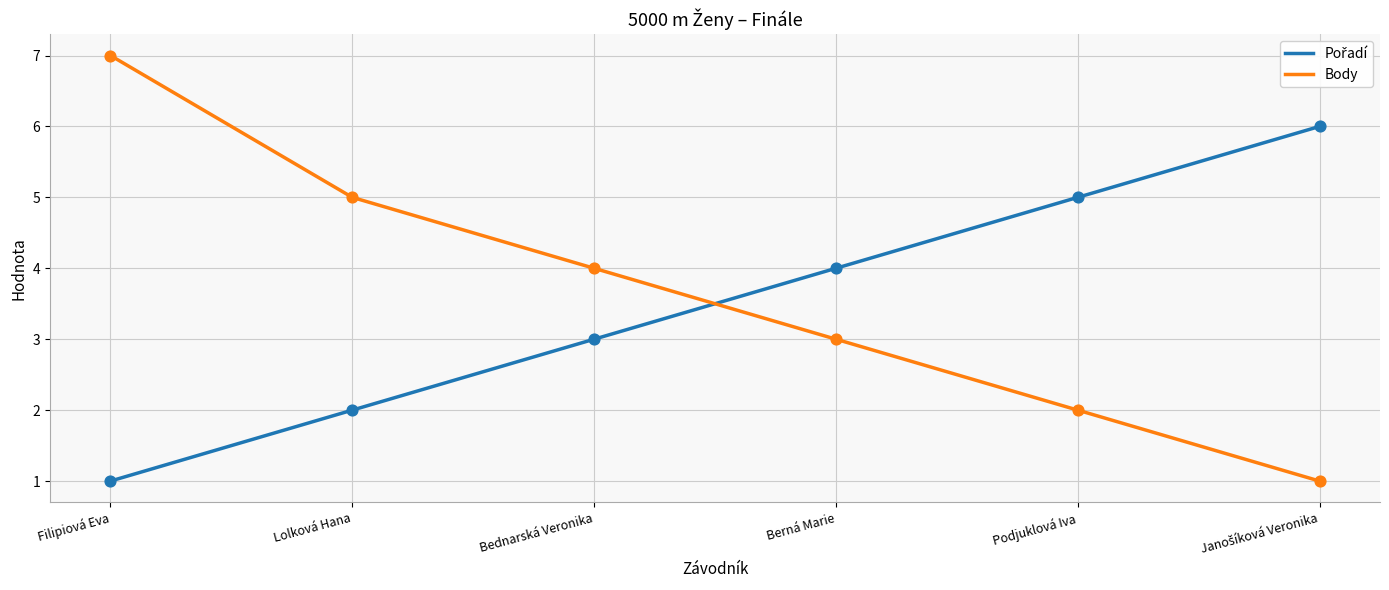

What is the total value across all series at Podjuklová Iva?

7